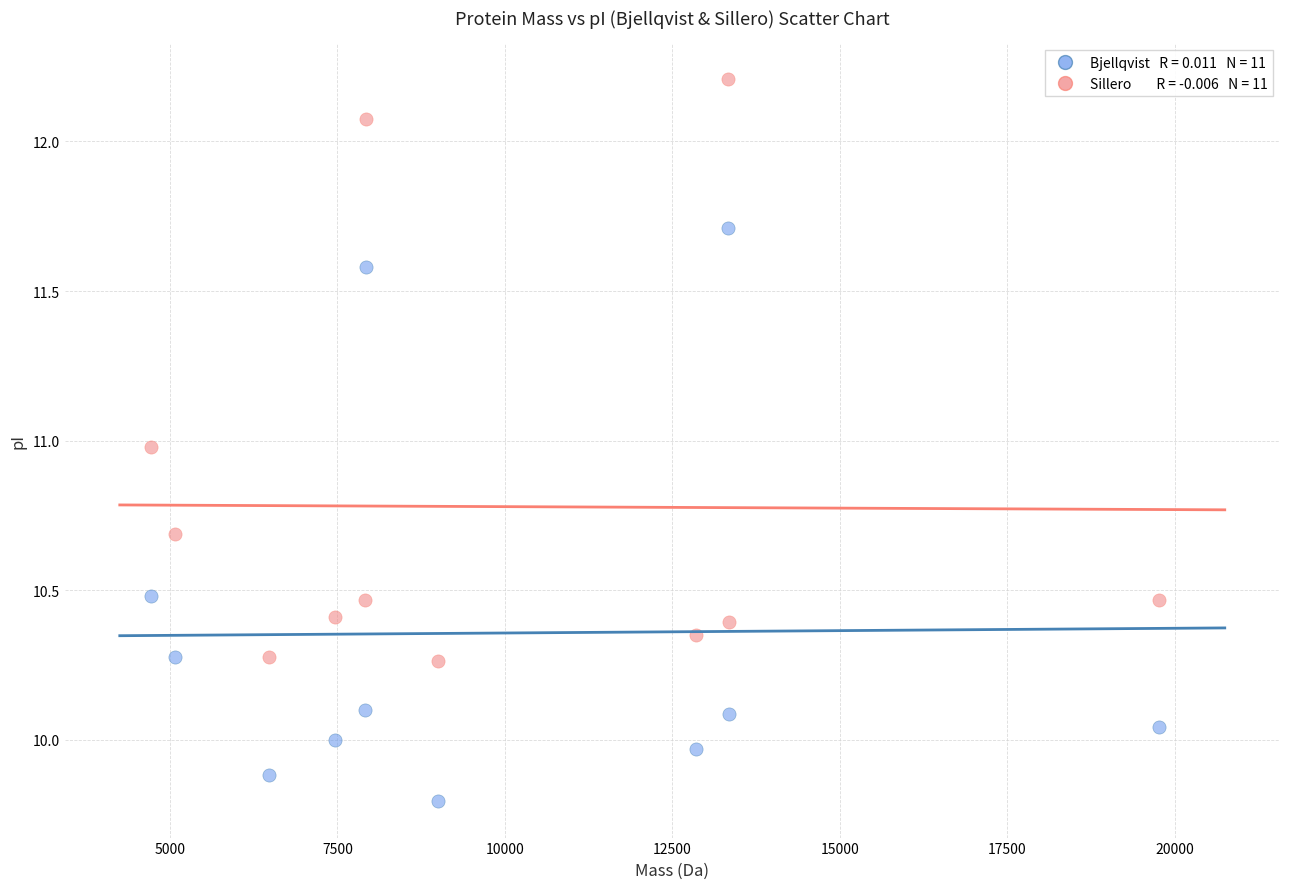

Across all data points, what is the range of X values (max minus min)?

15027.8